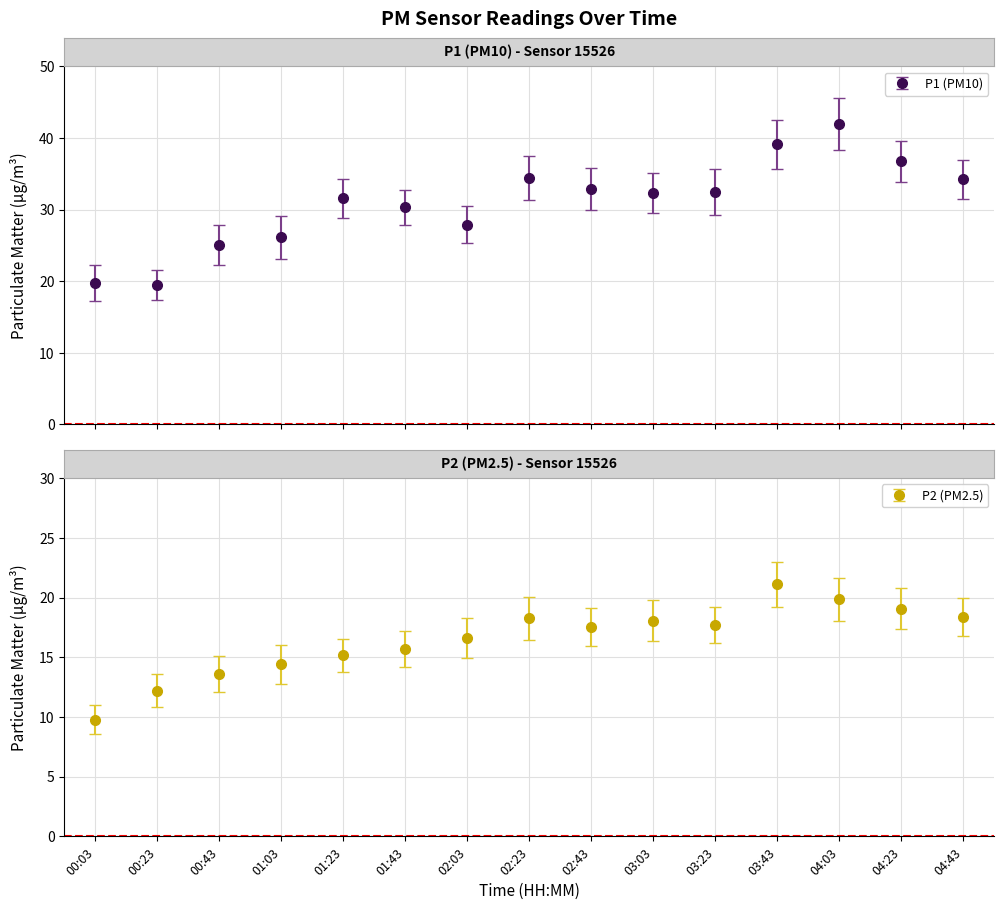

How many lines are shown in the chart?

2